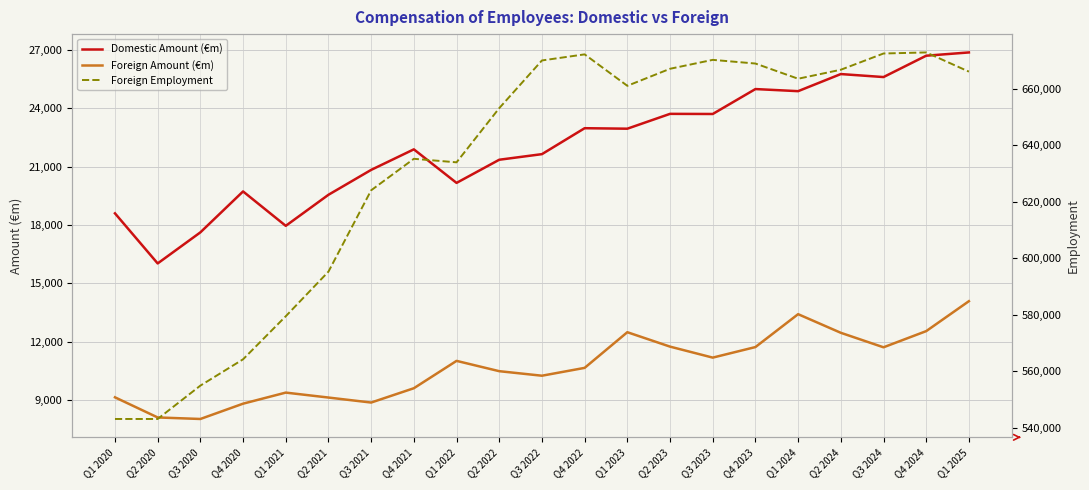

What value does the Domestic Amount (€m) series have at Q2 2021?

19559.8